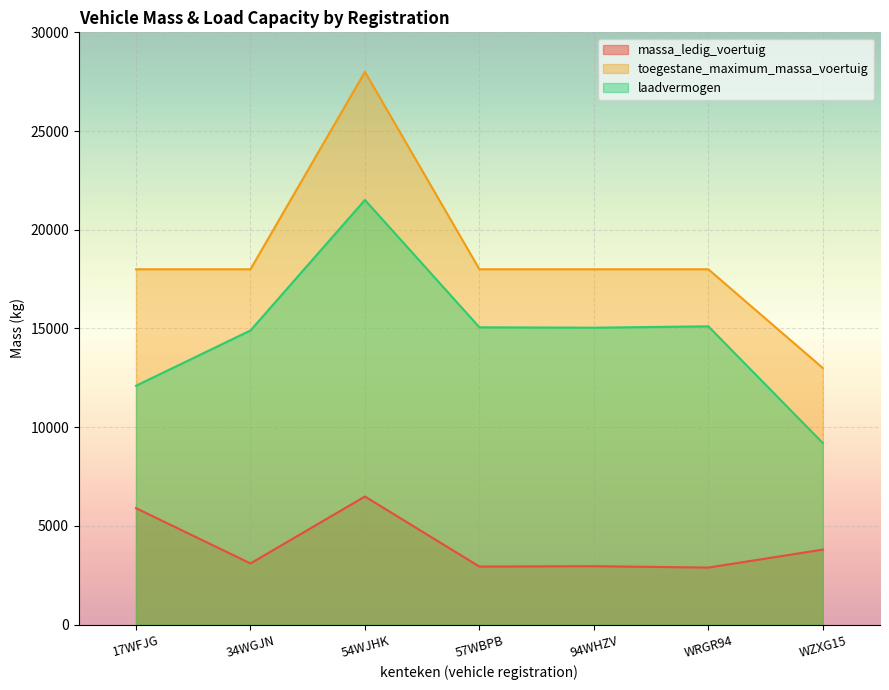

True or false: toegestane_maximum_massa_voertuig and laadvermogen cross at least once.

False